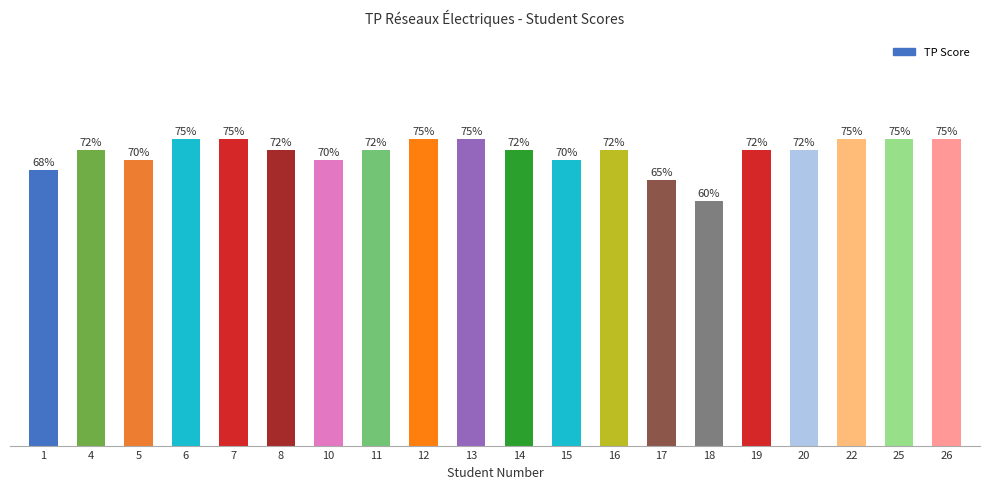

Does the chart contain any negative values?

No